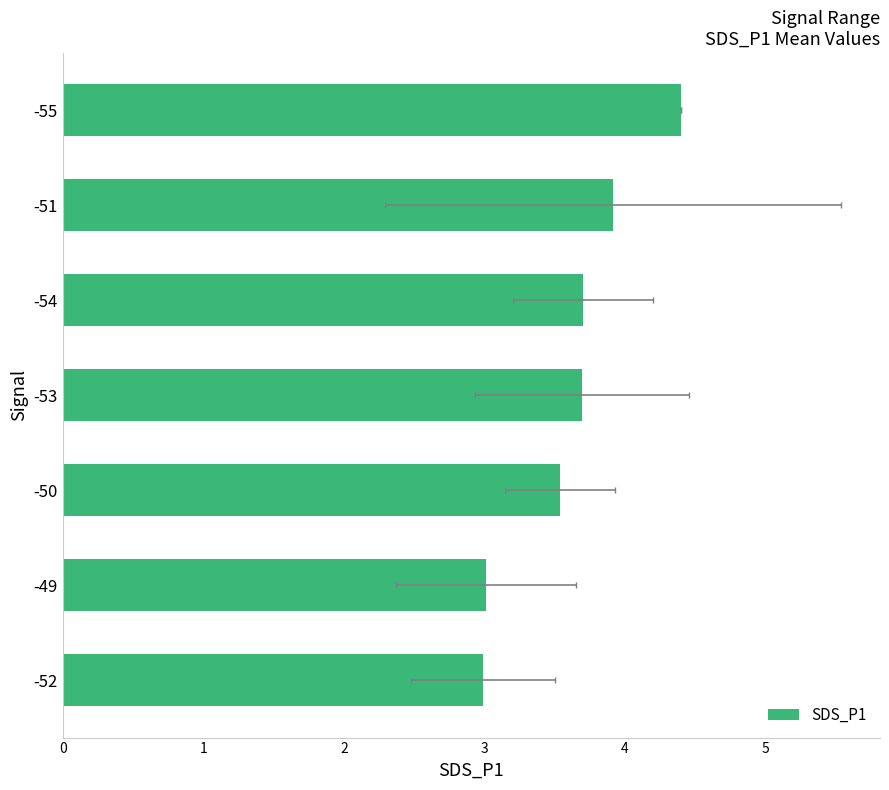

What is the change in value from -49 to -55?

+1.4